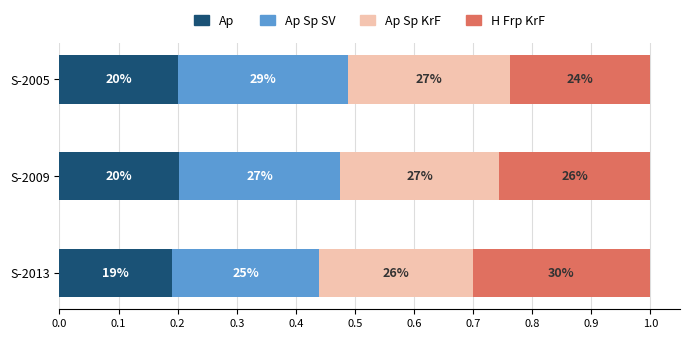

Which series has the largest total across all categories?

Ap Sp SV